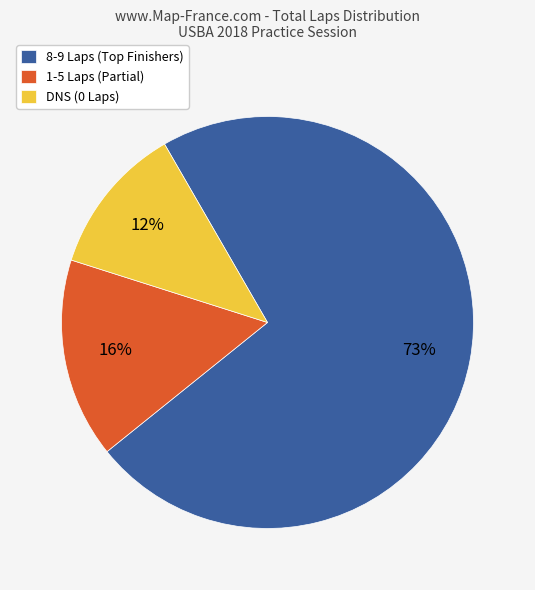

To the nearest percent, what is the average slice percentage?

33%